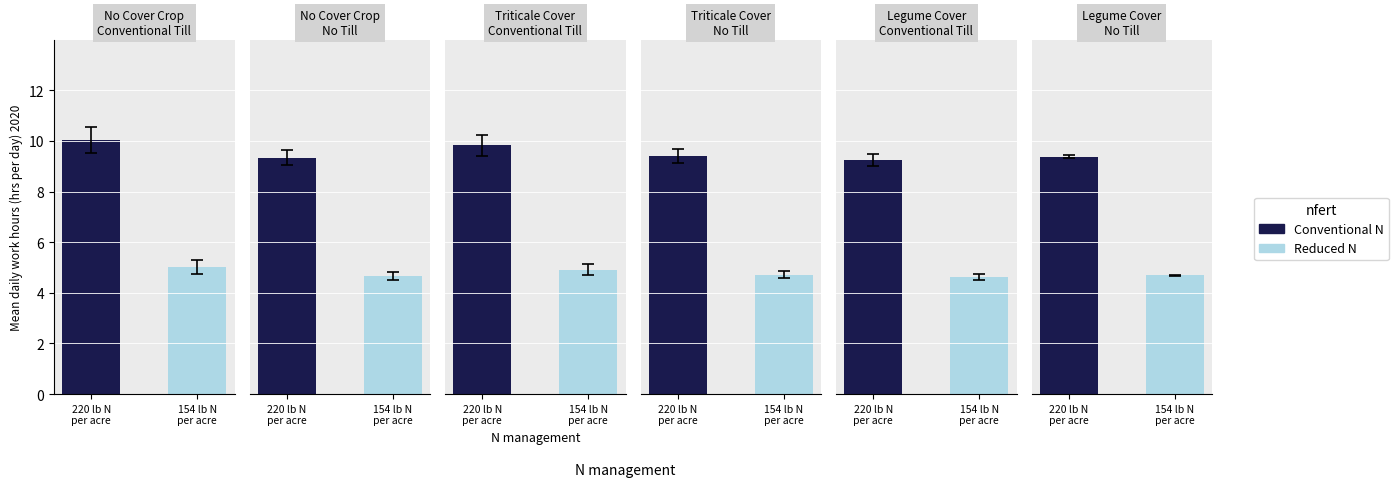

At Day 17, list the series in order from smallest to largest.

Reduced N, Conventional N